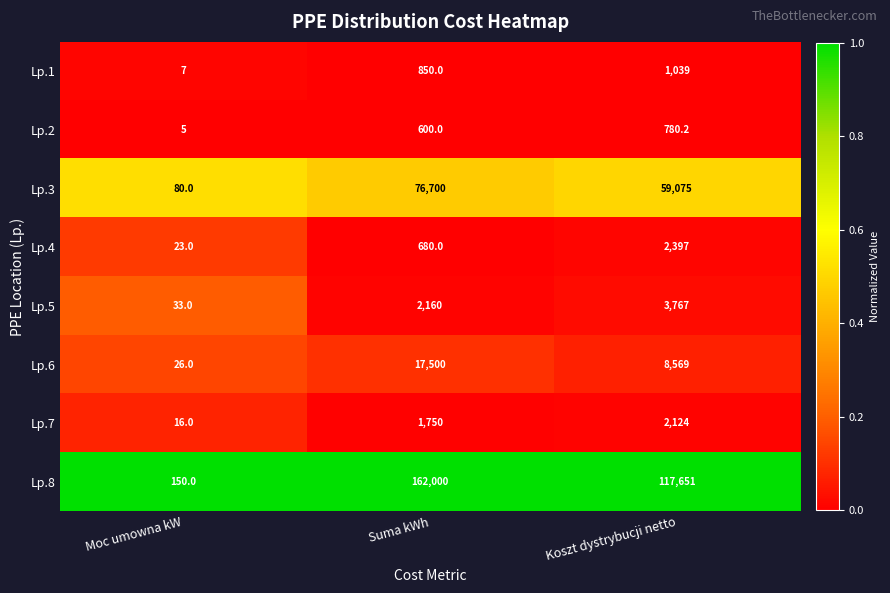

Reading left to right, extract all data points from this chart.

Lp.1: 7.0	850.0	1039.0
Lp.2: 5.0	600.0	780.2
Lp.3: 80.0	76700.0	59075.0
Lp.4: 23.0	680.0	2397.0
Lp.5: 33.0	2160.0	3767.0
Lp.6: 26.0	17500.0	8569.0
Lp.7: 16.0	1750.0	2124.0
Lp.8: 150.0	162000.0	117651.0